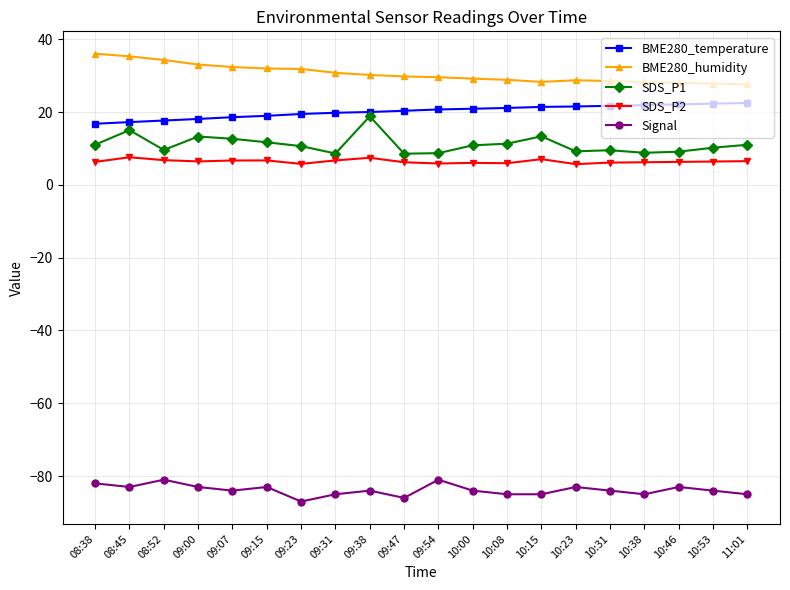

What is the lowest value of the SDS_P1 series?

8.6